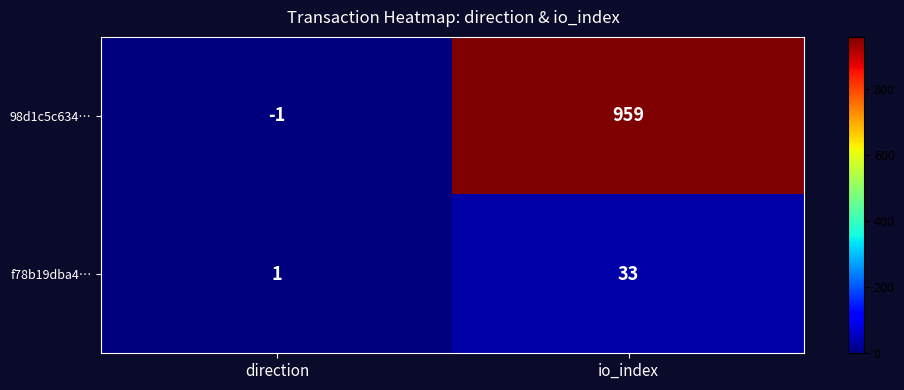

At which category does the chart reach its minimum across all series?

direction